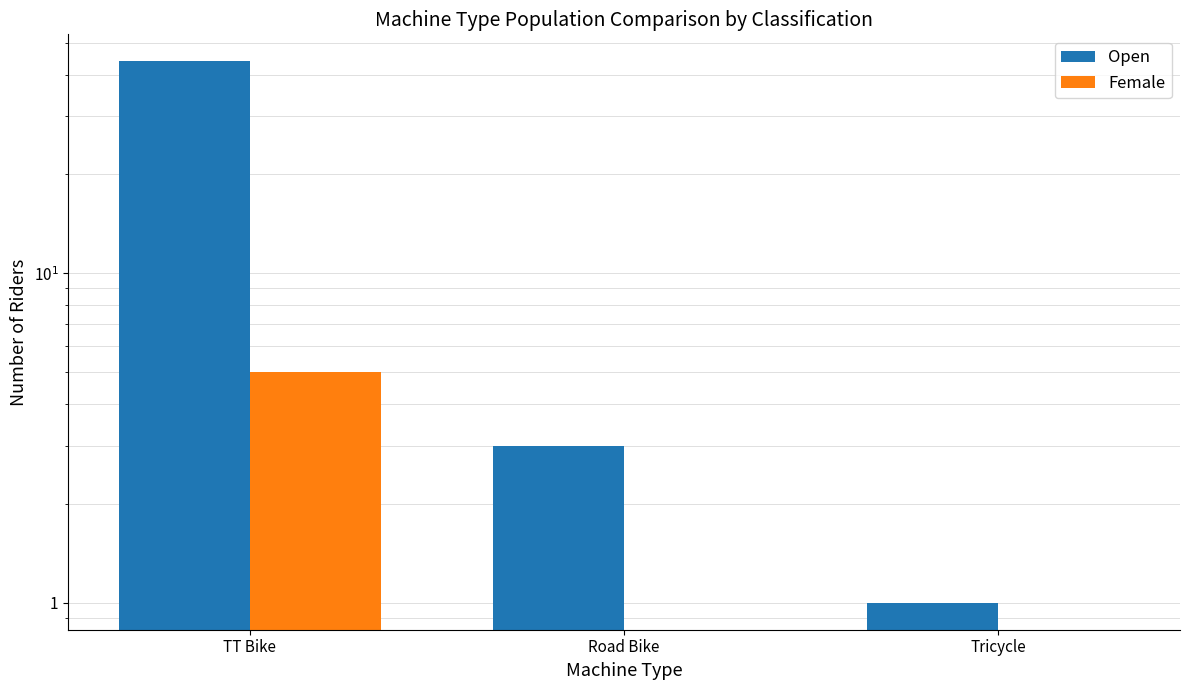

What are all the series names shown in the legend?

Open, Female